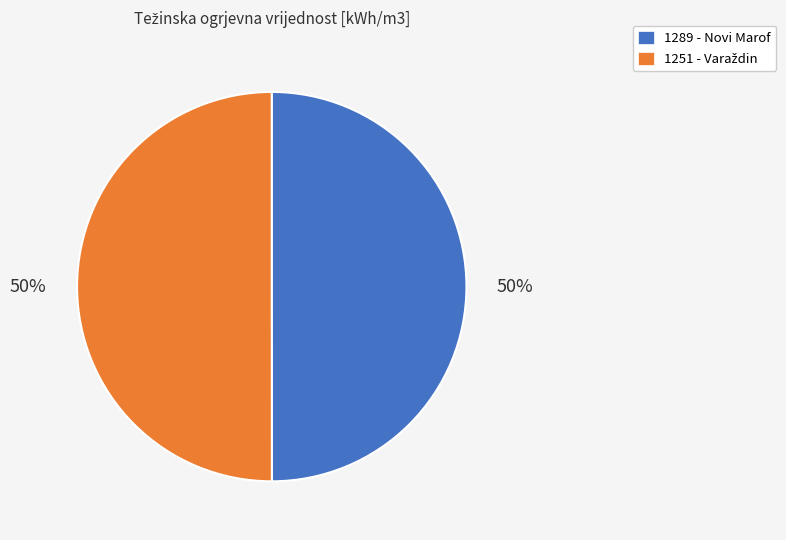

What percentage is the 1289 - Novi Marof slice, to the nearest percent?

50%